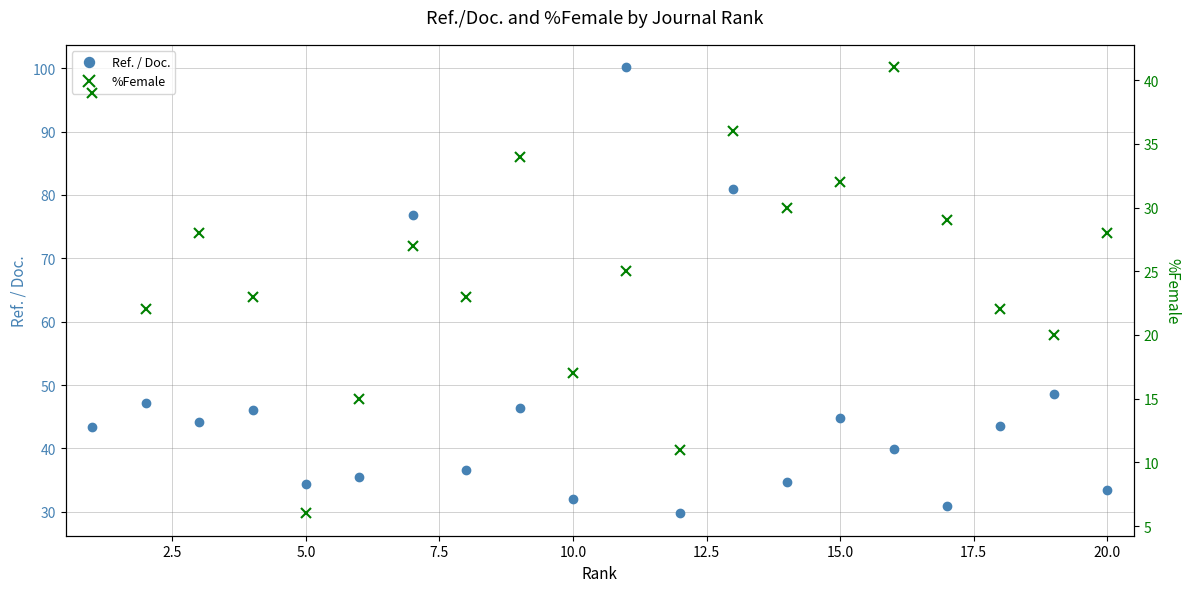

What is the maximum value shown in the chart?

100.2